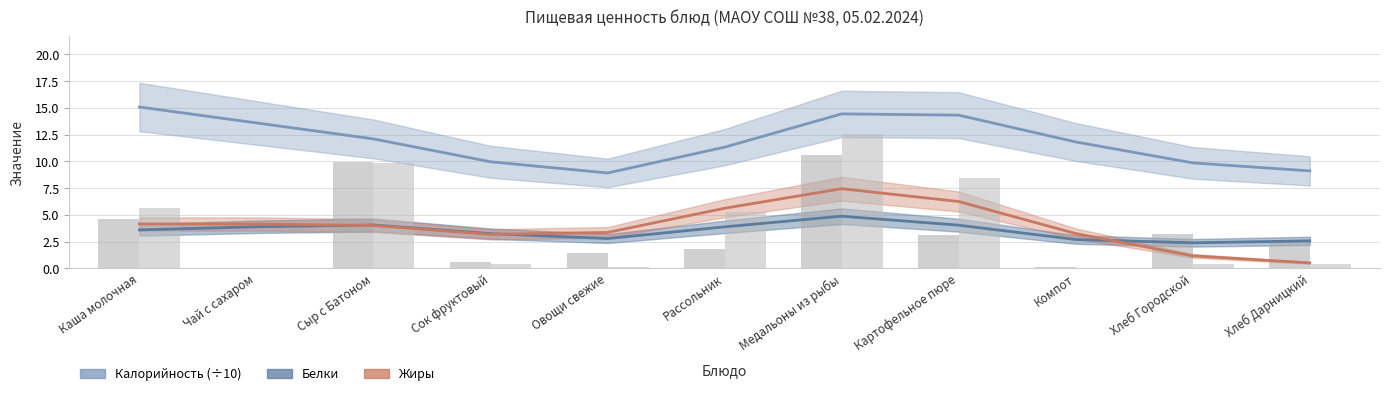

Is it true that Жиры equals 1.8 at Сыр с Батоном?

False